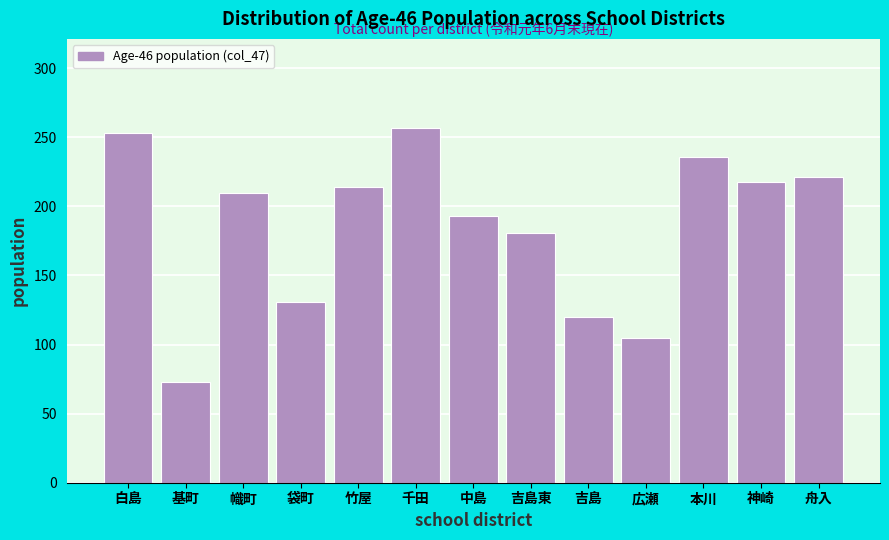

Reading left to right, list all the values displayed in this chart.

253	73	210	131	214	257	193	181	120	105	236	218	221